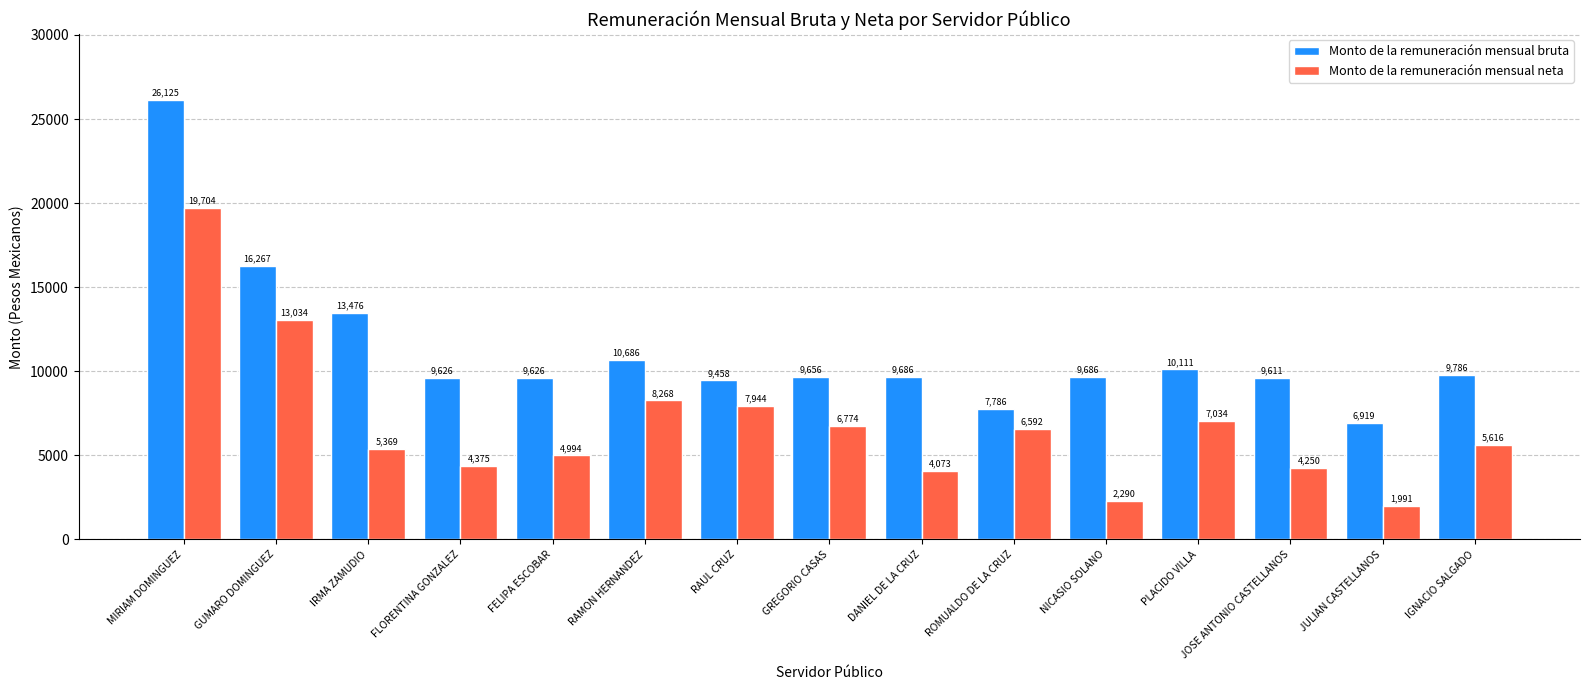

What is the value of the Monto de la remuneración mensual bruta bar at the 3rd from the left?

13475.8